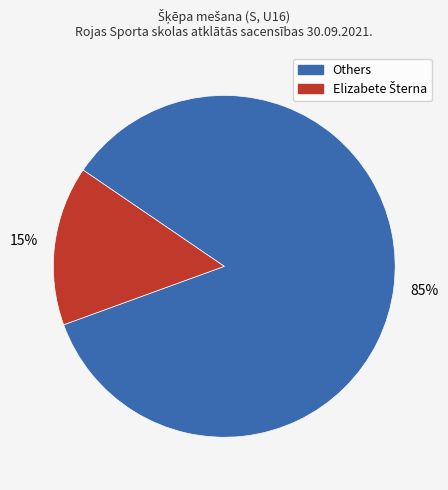

How many segments does this pie chart have?

2